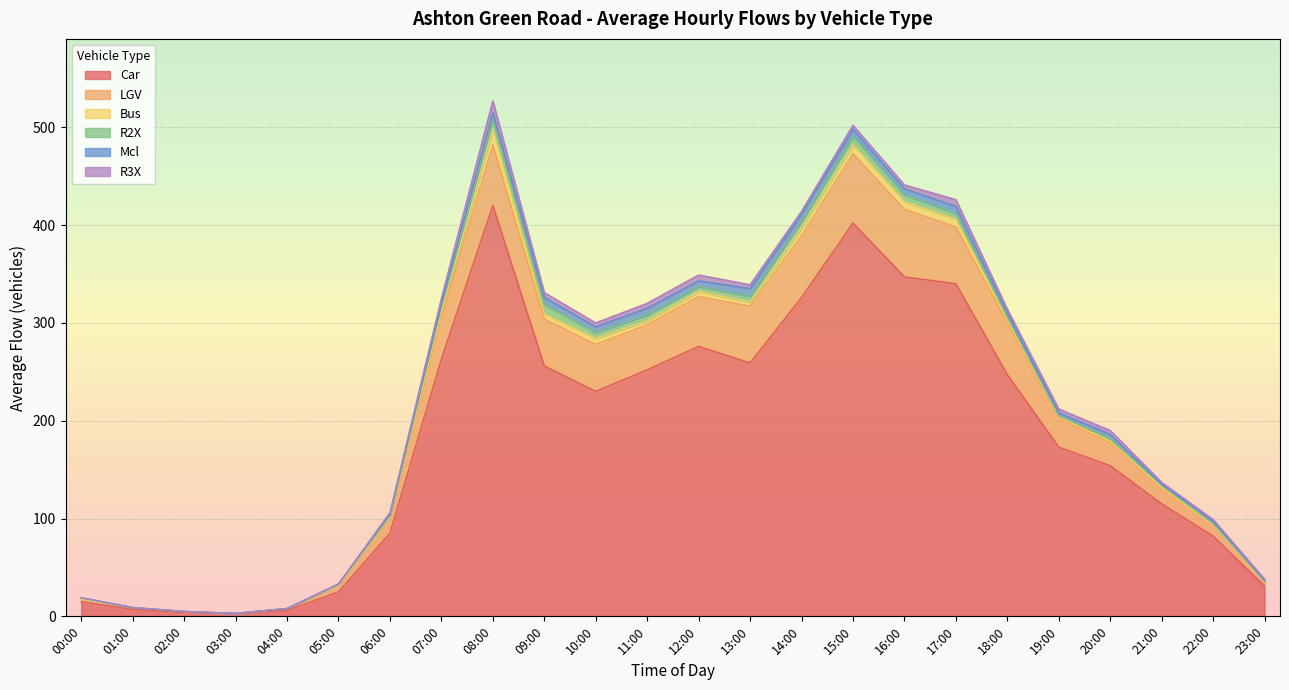

At which category does Bus reach its first local peak?

08:00